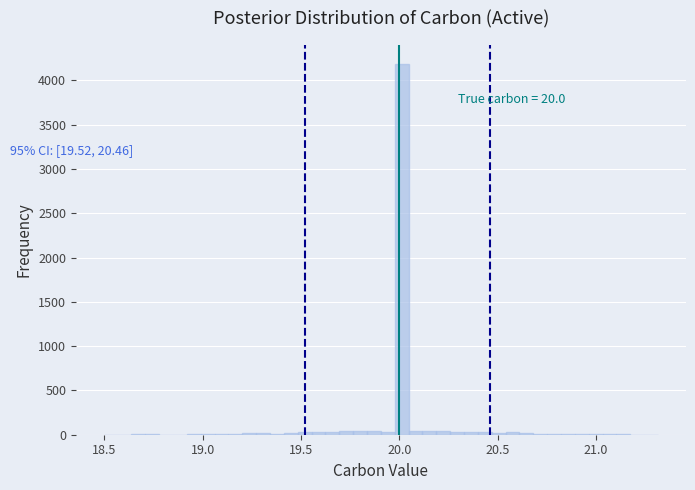

Read against the x-axis, roughly where is the centre of the tallest bar?

20.00